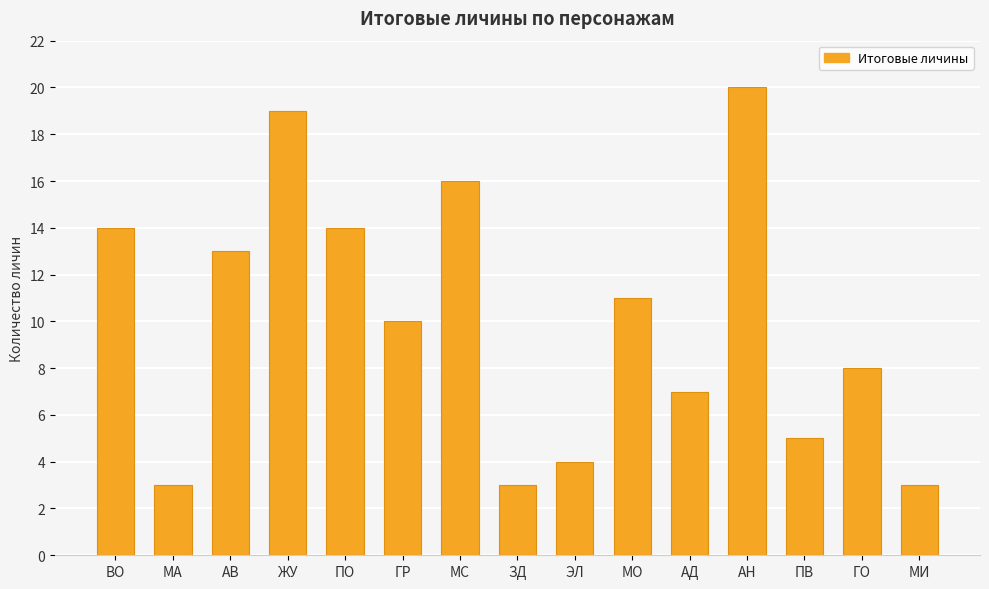

Count the number of data series in this chart.

1